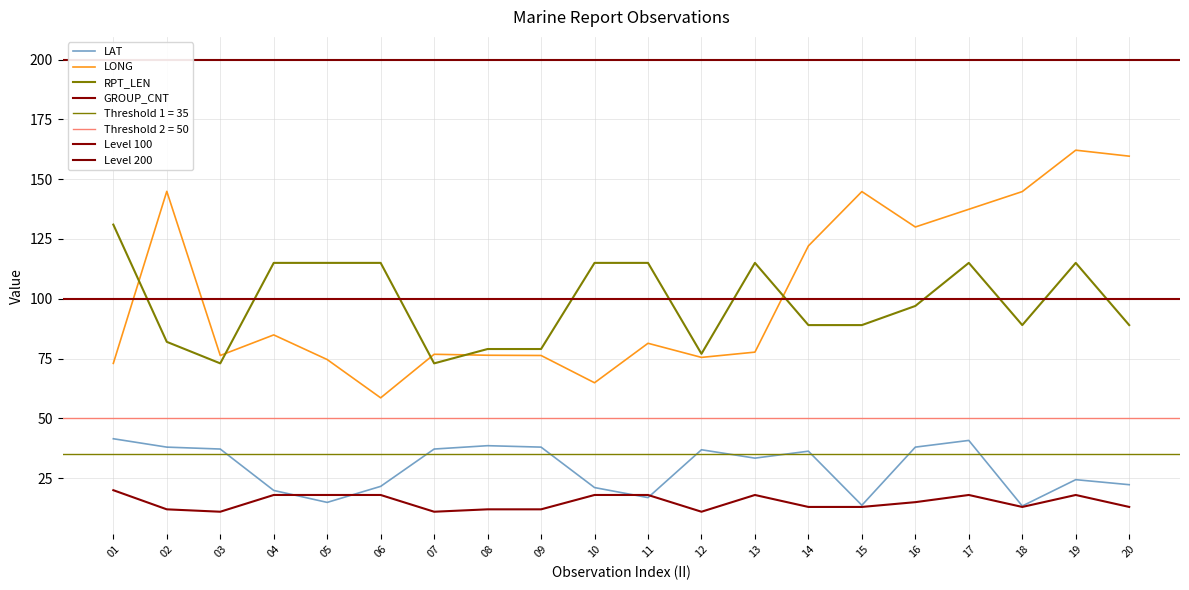

Rank the series by their maximum value, from highest to lowest.

LONG, RPT_LEN, LAT, GROUP_CNT